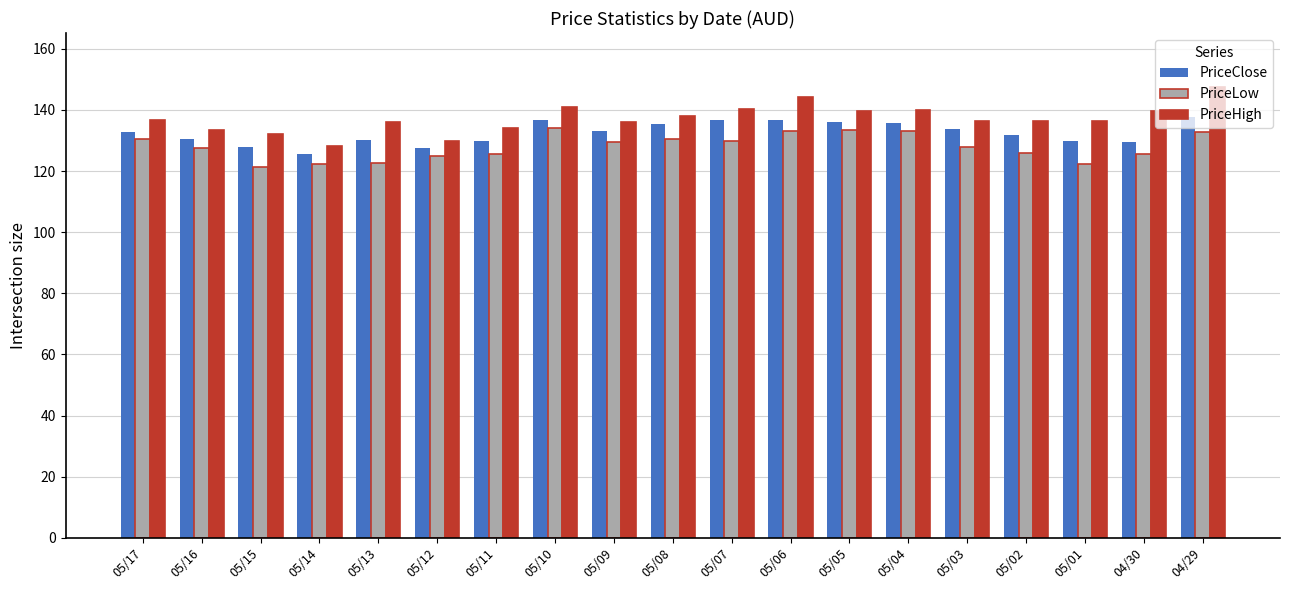

What are all the series names shown in the legend?

PriceClose, PriceLow, PriceHigh